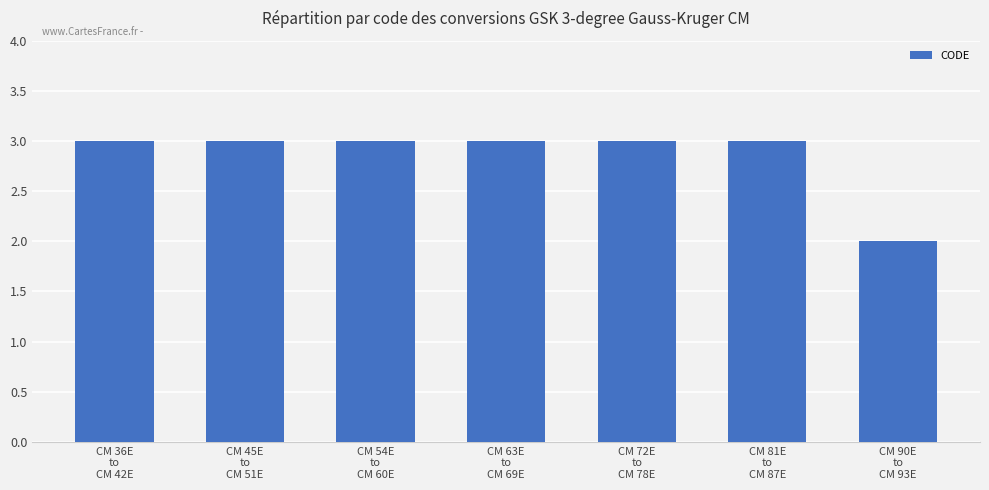

Count the number of data series in this chart.

1